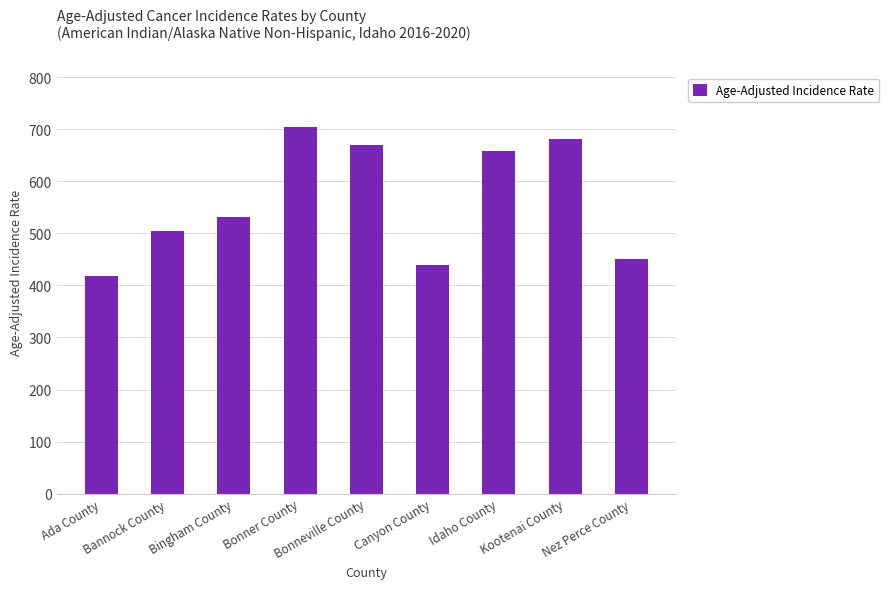

What is the smallest value displayed?

417.5